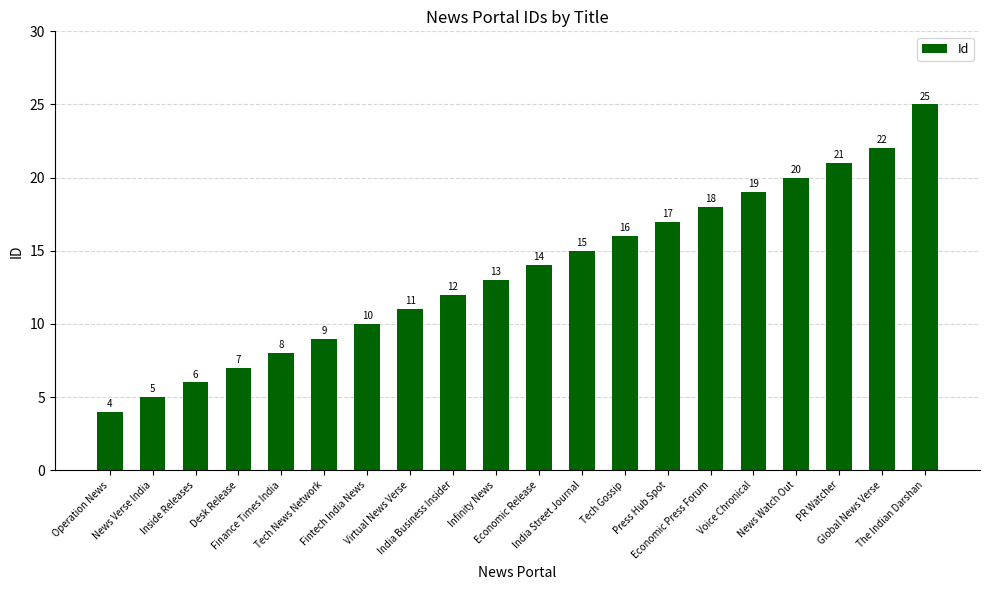

What is the label of the 4th bar from the left?

Desk Release